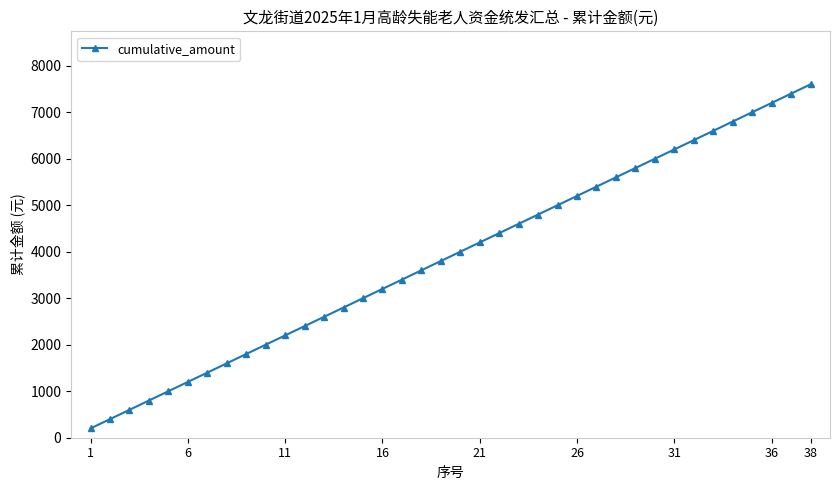

What is the difference between the maximum and minimum values?

7400